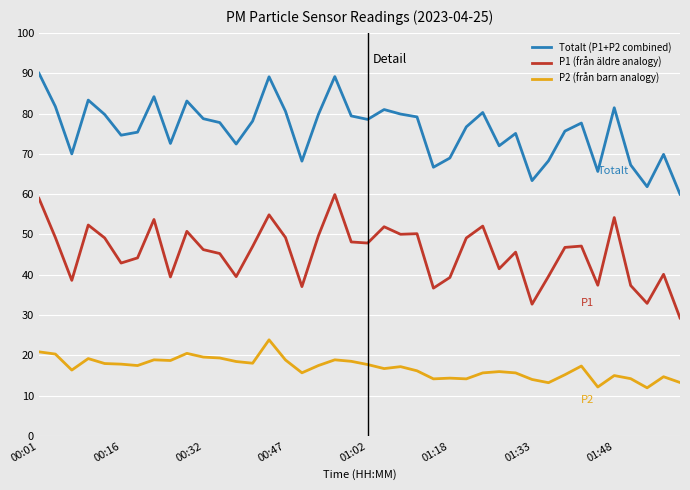

Rank the series by their average value, from lowest to highest.

P2 (från barn analogy), P1 (från äldre analogy), Totalt (P1+P2 combined)